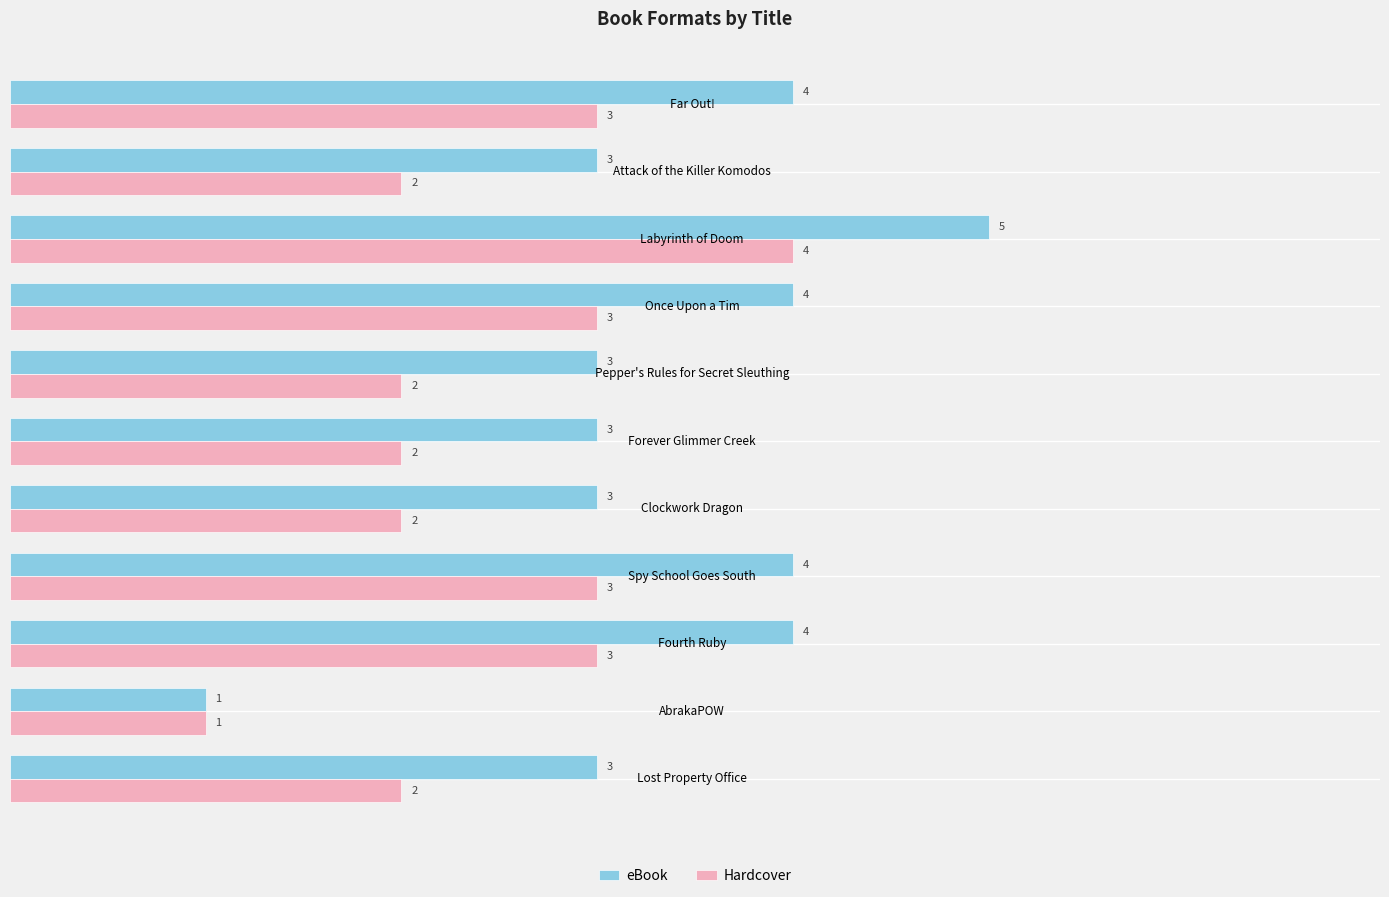

What is the average value of the eBook series?

3